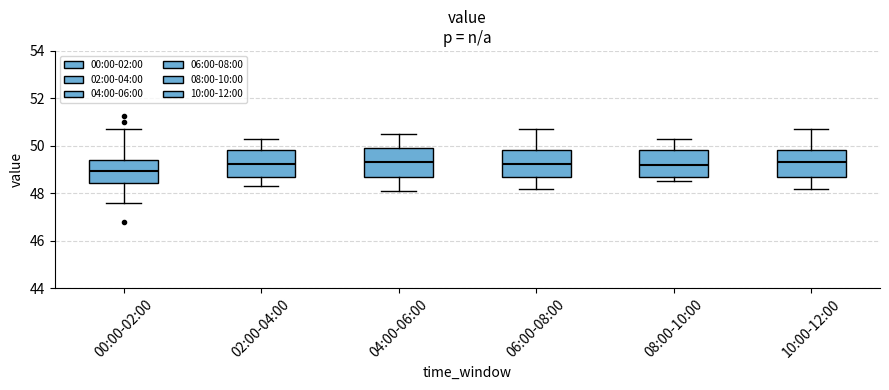

Which box's median line is the lowest?

00:00-02:00